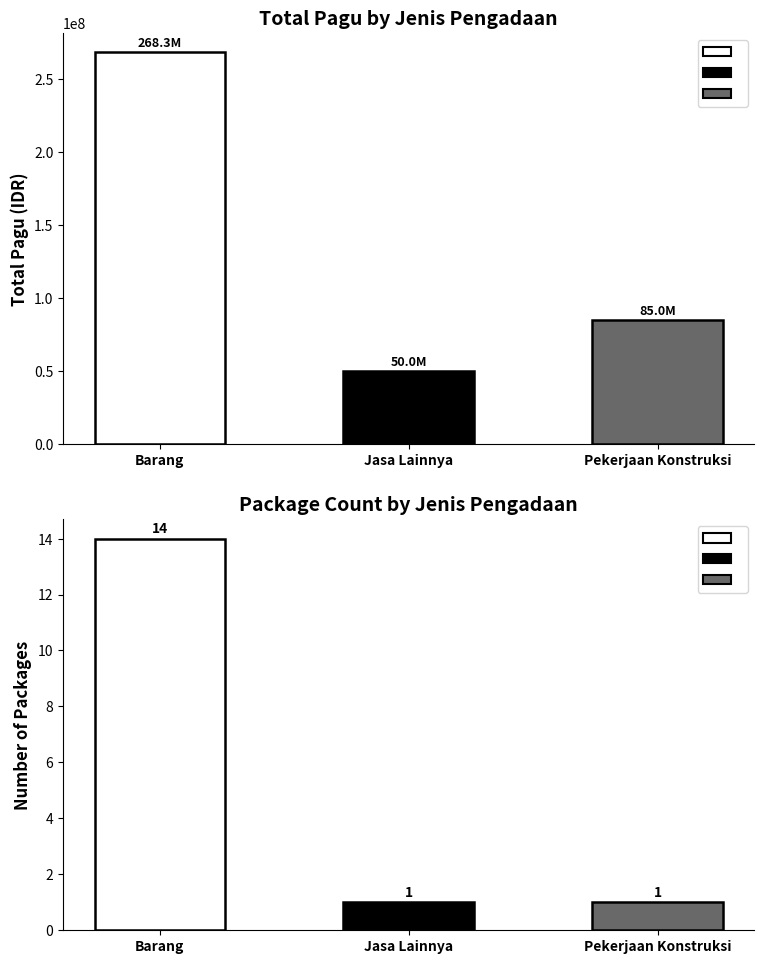

Reading left to right, what are all the values shown in this chart?

Total Pagu: Barang=268253500	Jasa Lainnya=50000000	Pekerjaan Konstruksi=85000000
Number of Packages: Barang=14	Jasa Lainnya=1	Pekerjaan Konstruksi=1